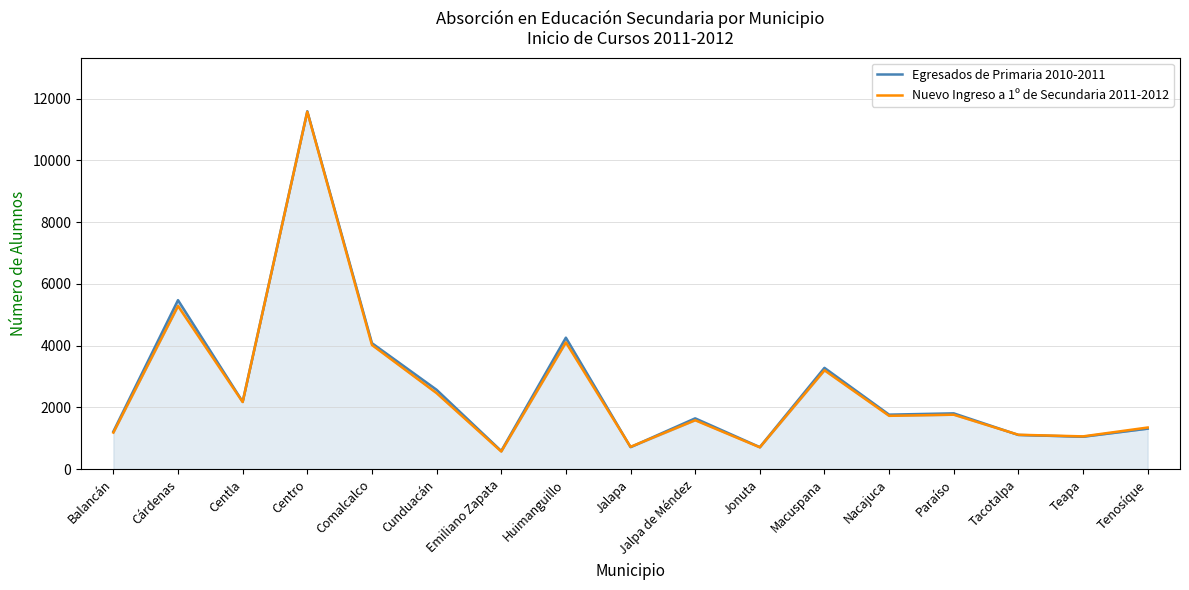

What is the sum of the Nuevo Ingreso a 1º de Secundaria 2011-2012 values at Tacotalpa and Tenosíque?

2459